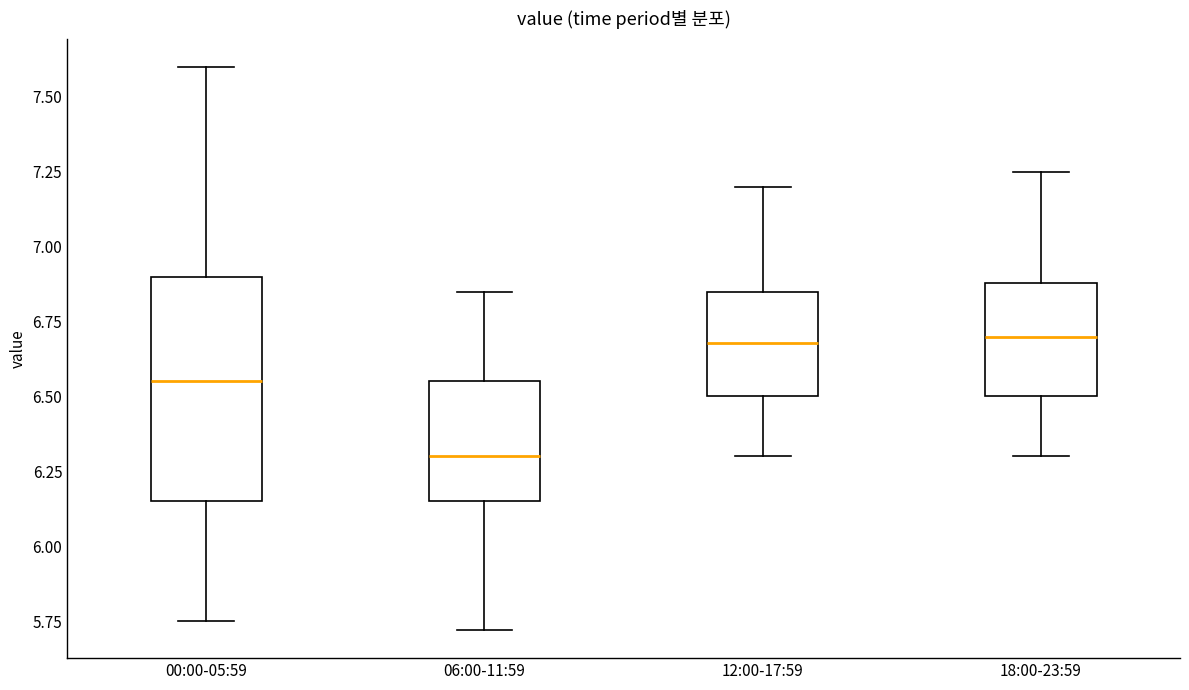

Where does the lower whisker of the box for 00:00-05:59 end on the y-axis? The values are not printed on the chart, so give them approximately, as read against the axis.

5.75